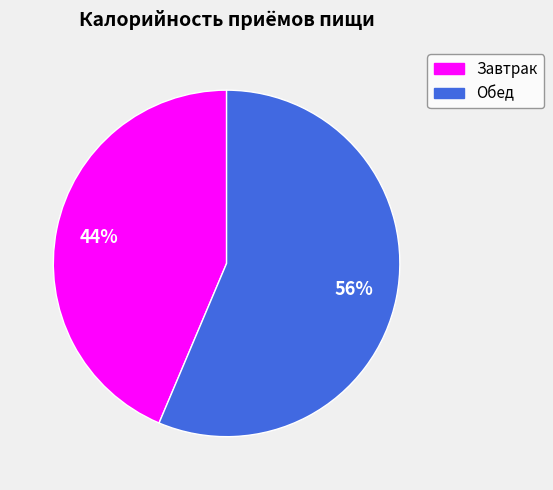

To the nearest percent, what is the combined percentage of Обед and Завтрак?

100%